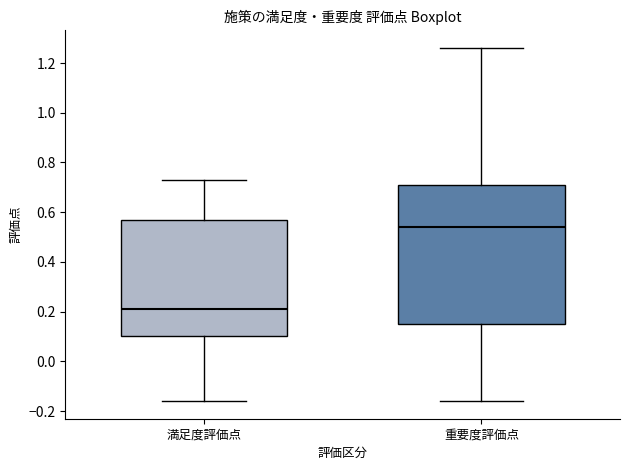

Reading left to right, transcribe this box plot: for each box, give where its median line is, the range the box spans, and where its two whiskers end, as read against the y-axis. The values are not printed on the chart, so give them approximately, as read against the axis.

満足度評価点: median 0.22, box 0.10 to 0.58, whiskers -0.16 to 0.74
重要度評価点: median 0.54, box 0.16 to 0.72, whiskers -0.16 to 1.26